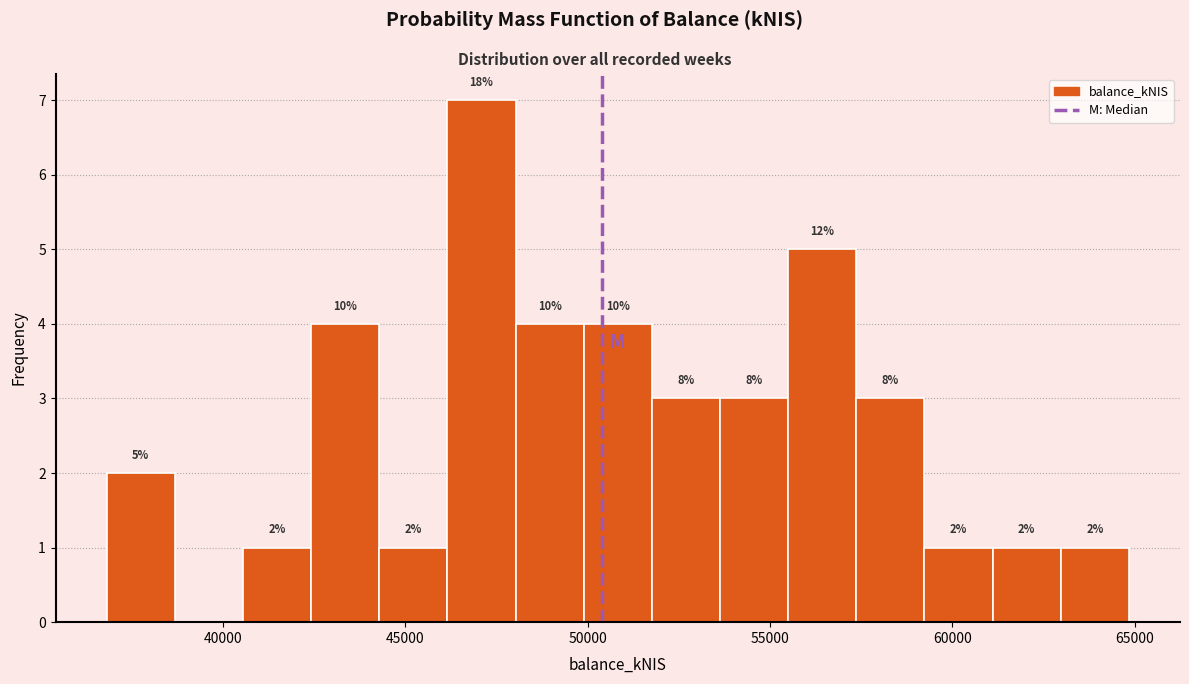

Around what value on the x-axis is the tallest bar? Give the approximate position of its centre, as read against the axis.

47000